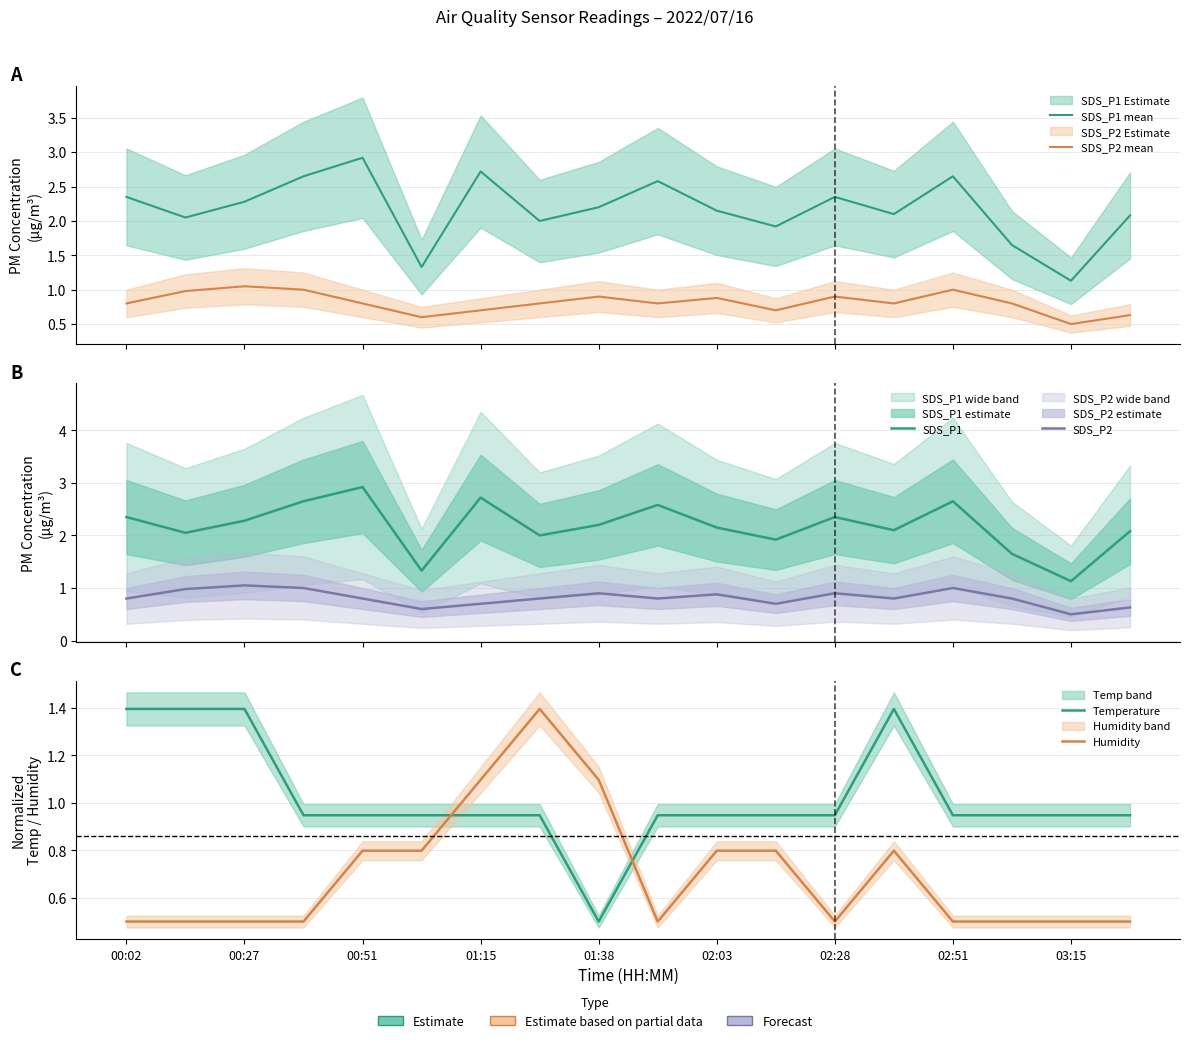

Which has a higher value, 02:28 or 17?

02:28